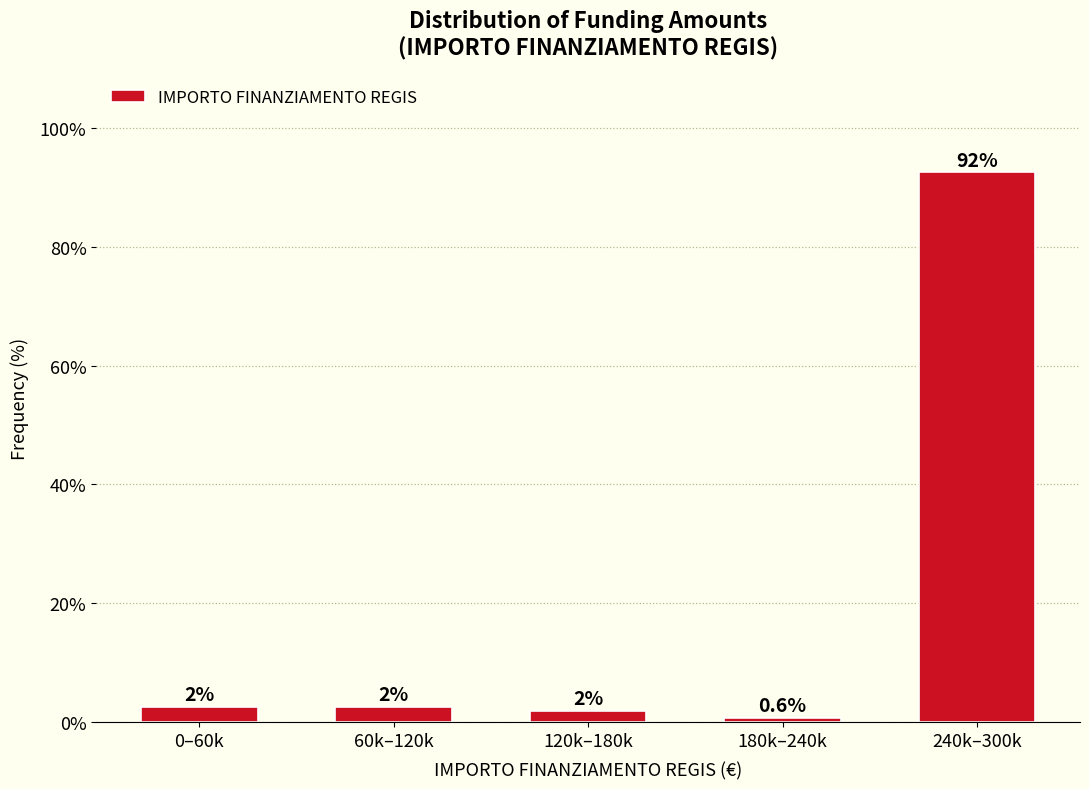

How many bars are there in total?

5